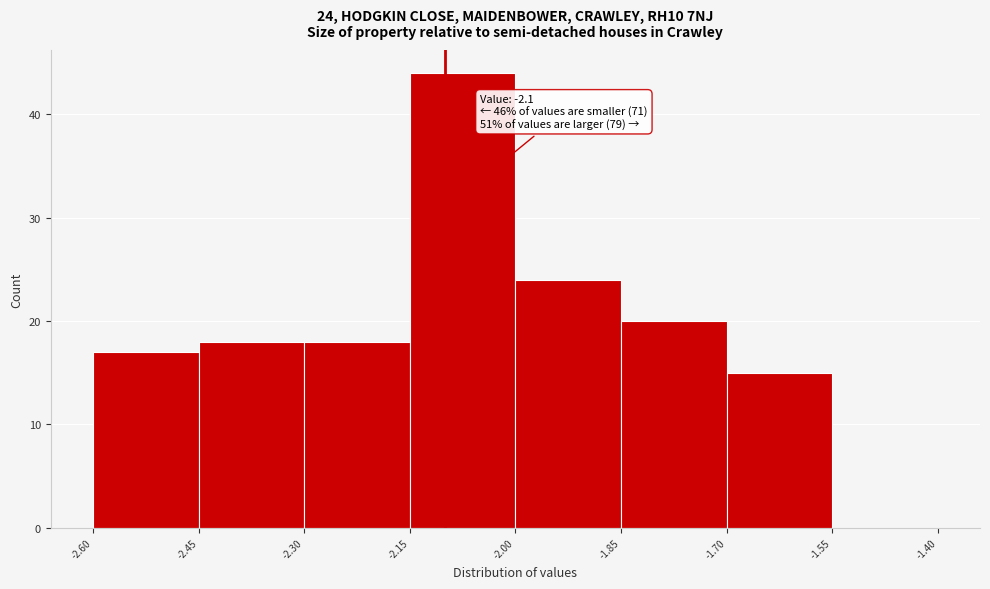

Which range on the x-axis has the tallest bar?

-2.15 to -2.00